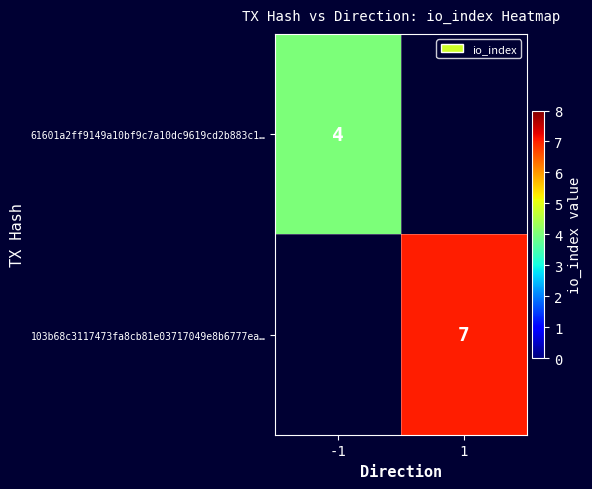

The 103b68c3117473fa8cb81e03717049e8b6777ea… series shows 3 at 1. True or false?

False